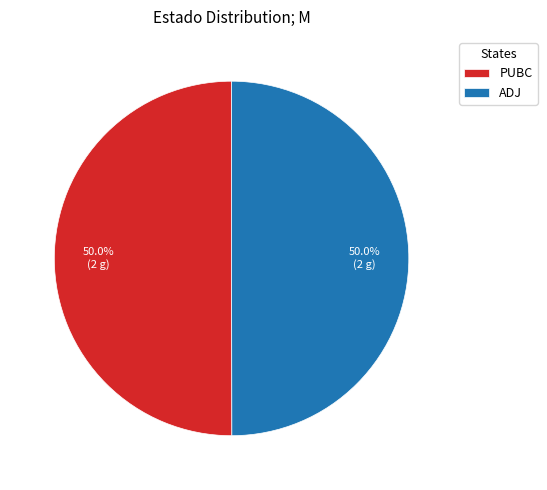

What is the total percentage of PUBC and ADJ?

100.0%